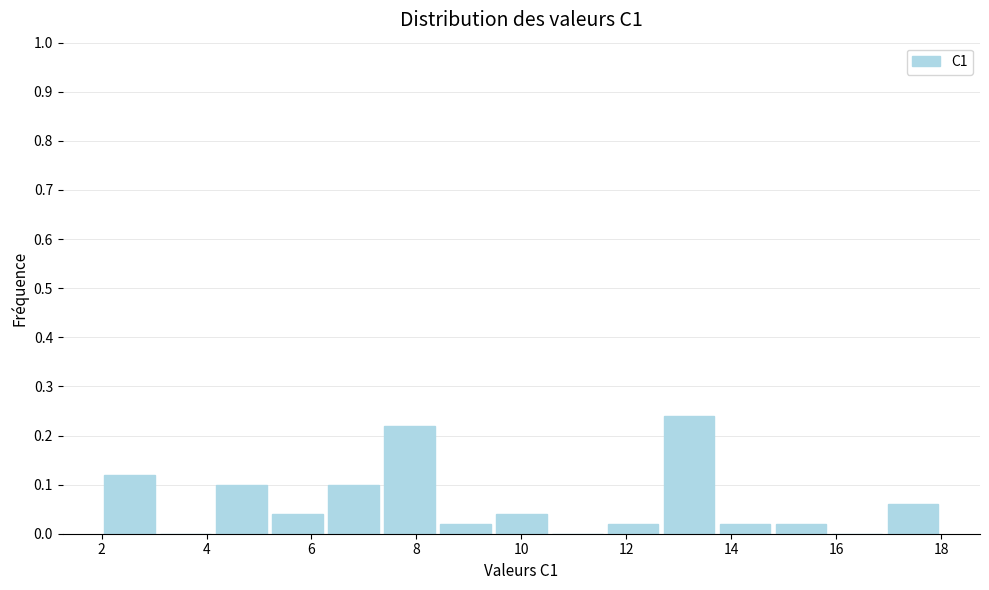

Which range on the x-axis has the tallest bar?

12.6 to 13.8